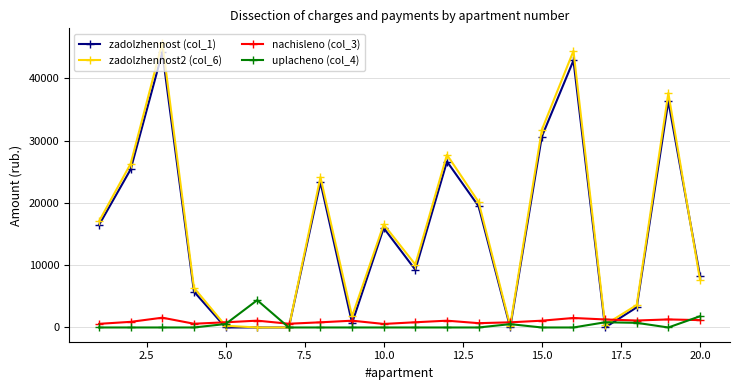

True or false: zadolzhennost2 (col_6) and nachisleno (col_3) intersect in this chart.

True